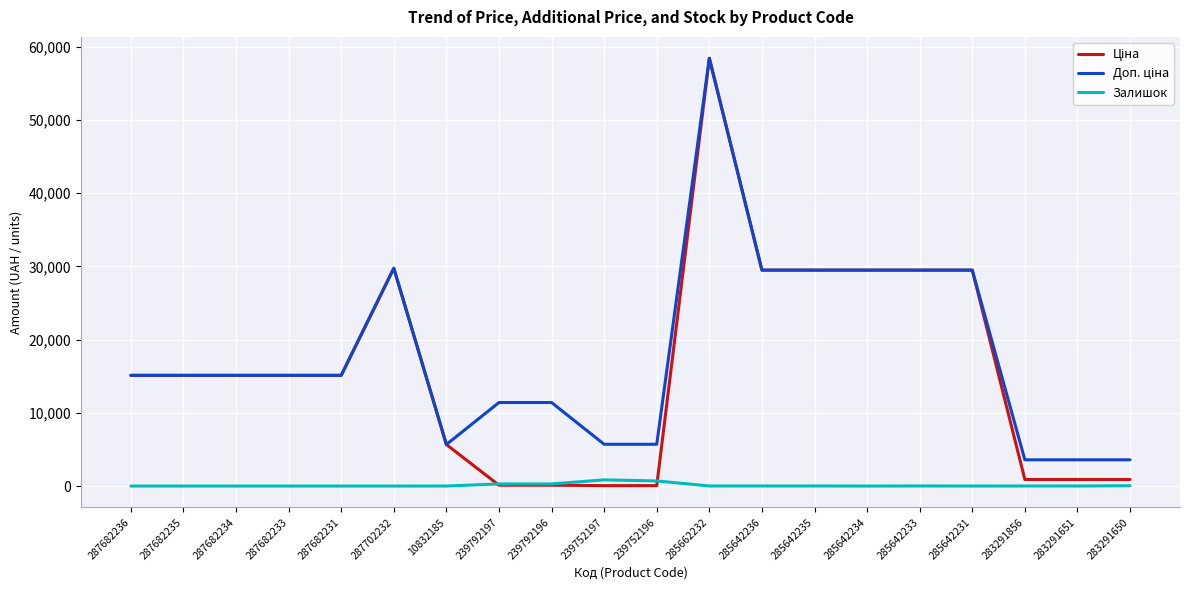

What is the difference between the highest and lowest values at 287682236?

15120.0